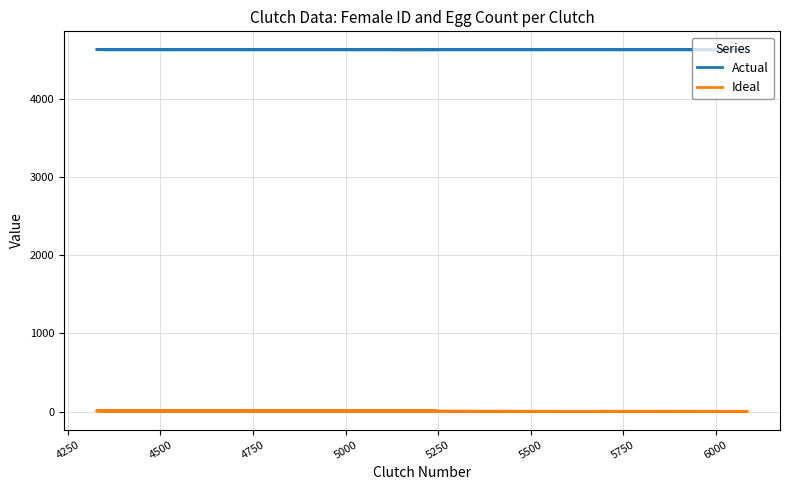

In Ideal, how many points are higher than both neighbors (excluding endpoints)?

5